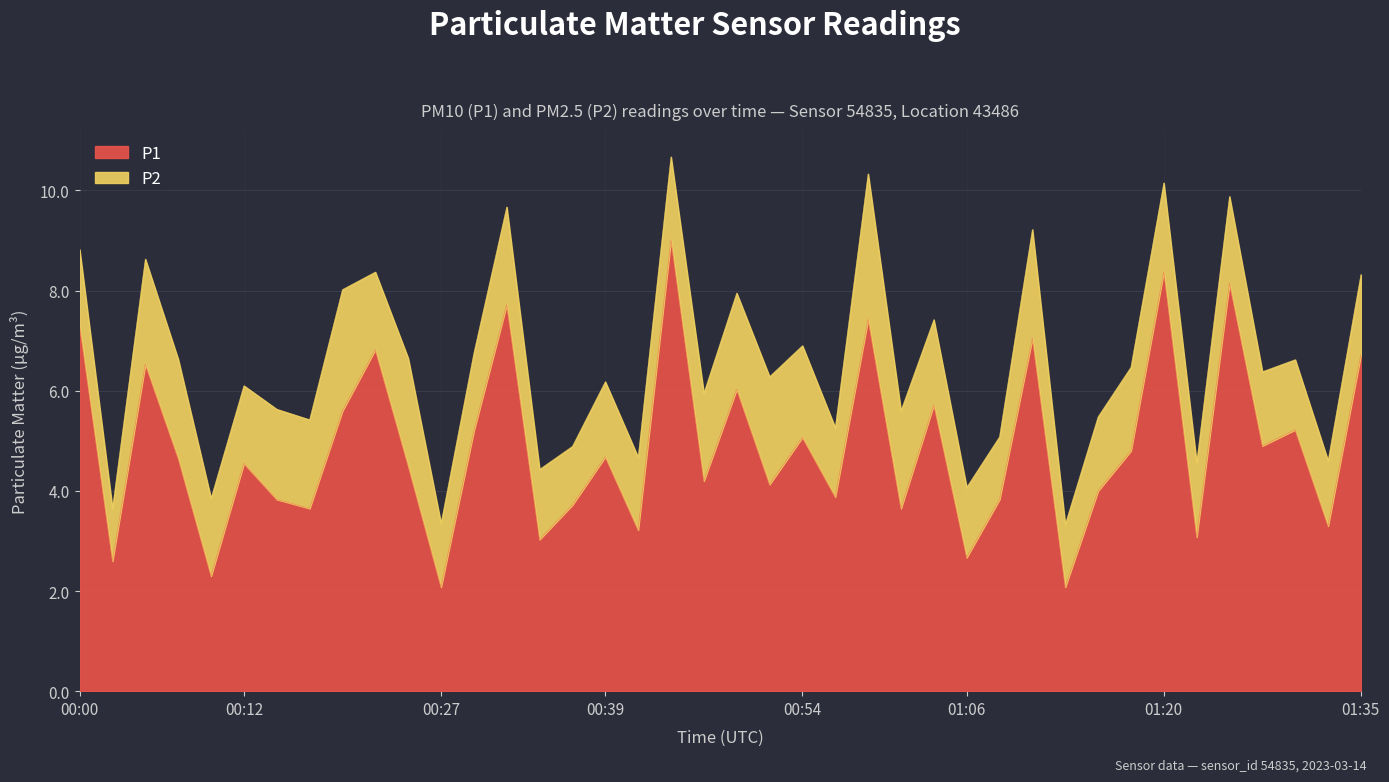

How many interior local valleys (lower than both neighbors) does the data have?

15